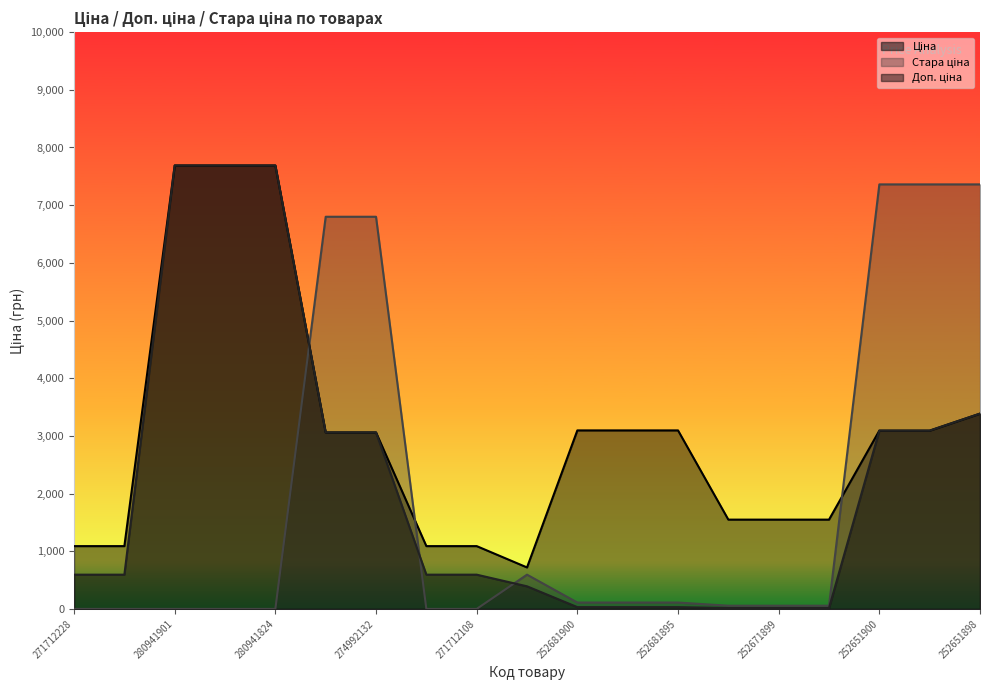

Where do Ціна and Доп. ціна first cross each other?

252671891 and 252651900